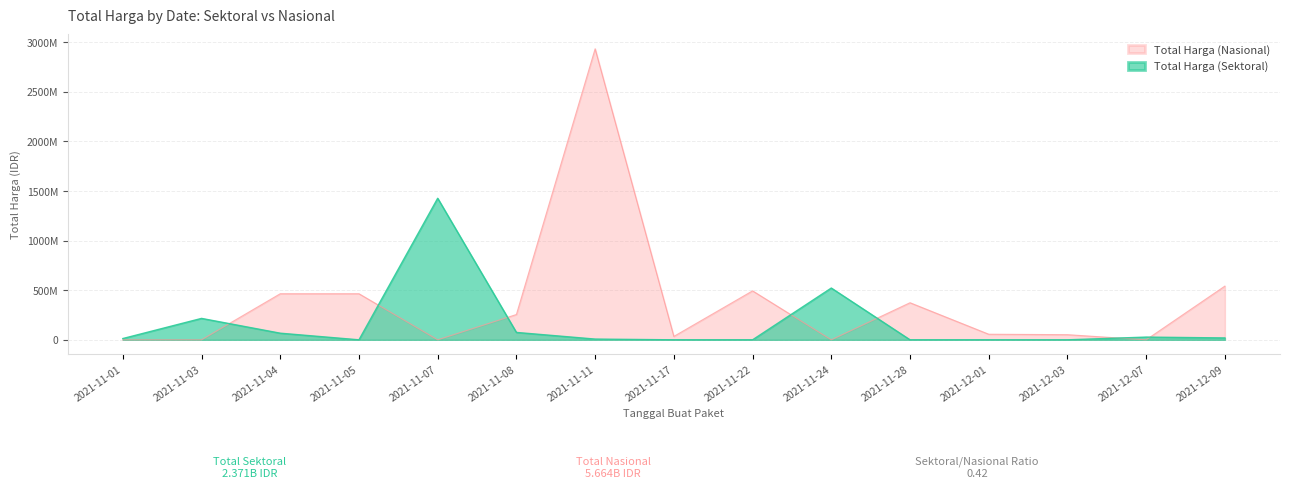

Does the chart have visible grid lines?

Yes